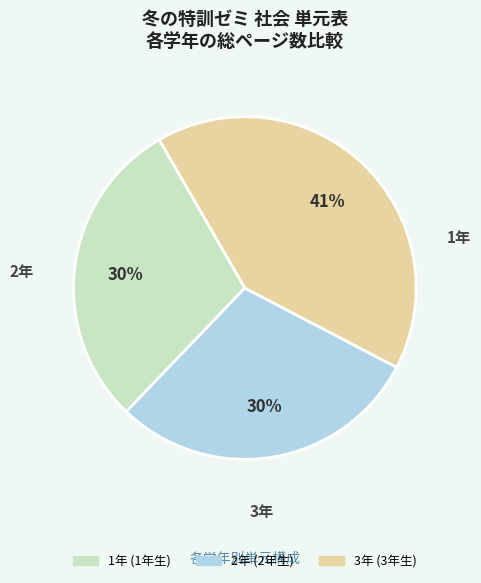

Does any single category account for the majority?

No